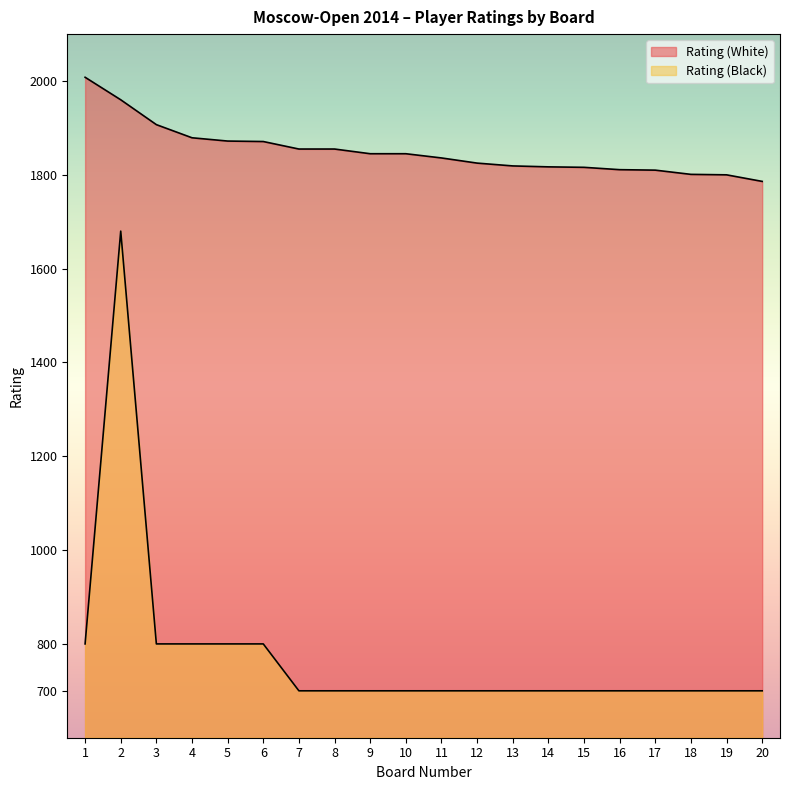

What is the difference between the Rating (Black) values at 3 and 8?

100